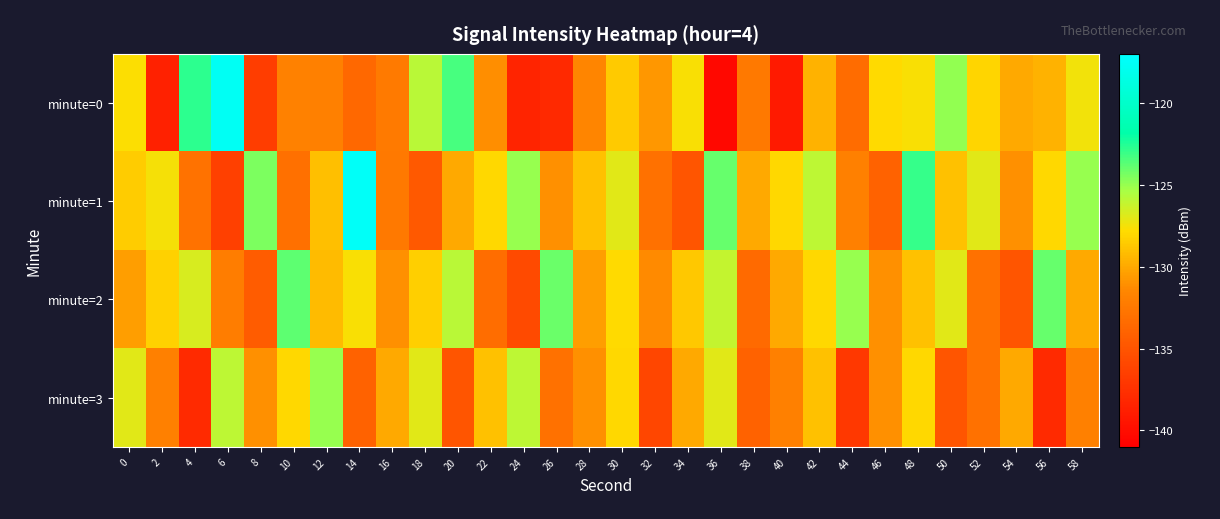

Between 56 and 46, which is larger?

46